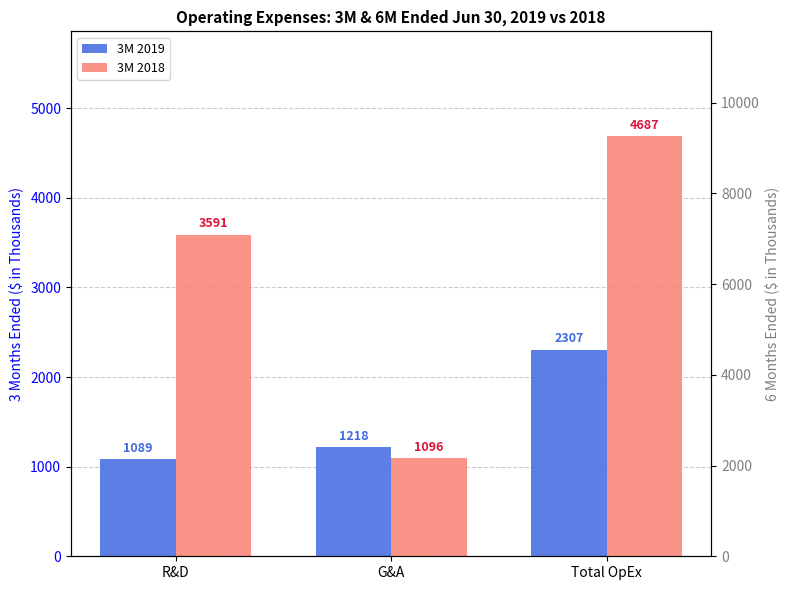

What is the value of the 3M 2018 bar at the 2nd from the left?

1096